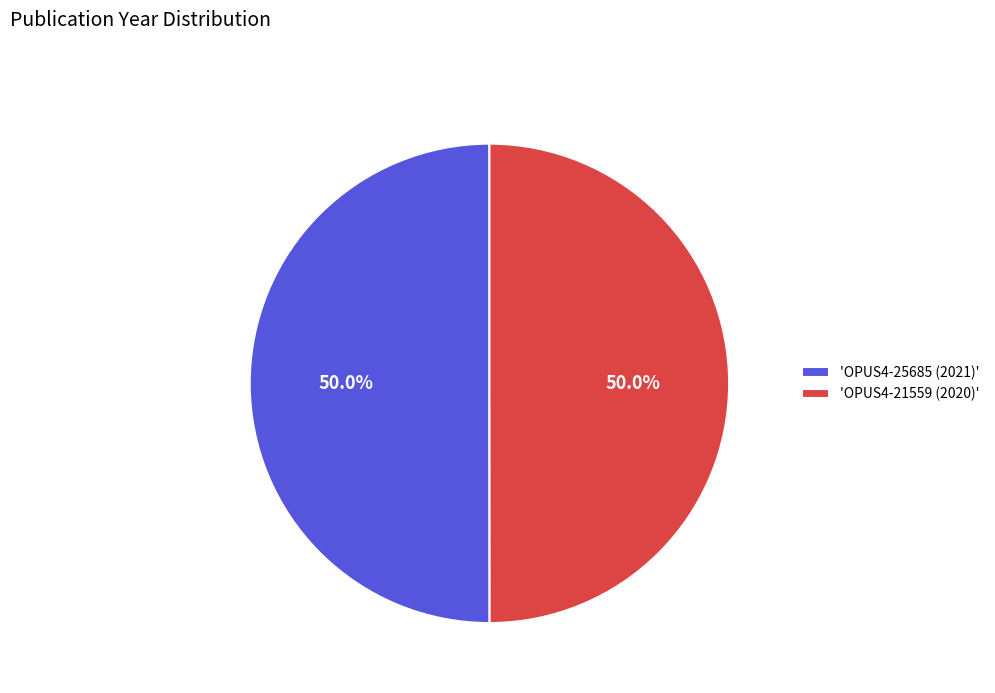

Do 'OPUS4-21559 (2020)' and 'OPUS4-25685 (2021)' together represent more than half of the pie?

Yes